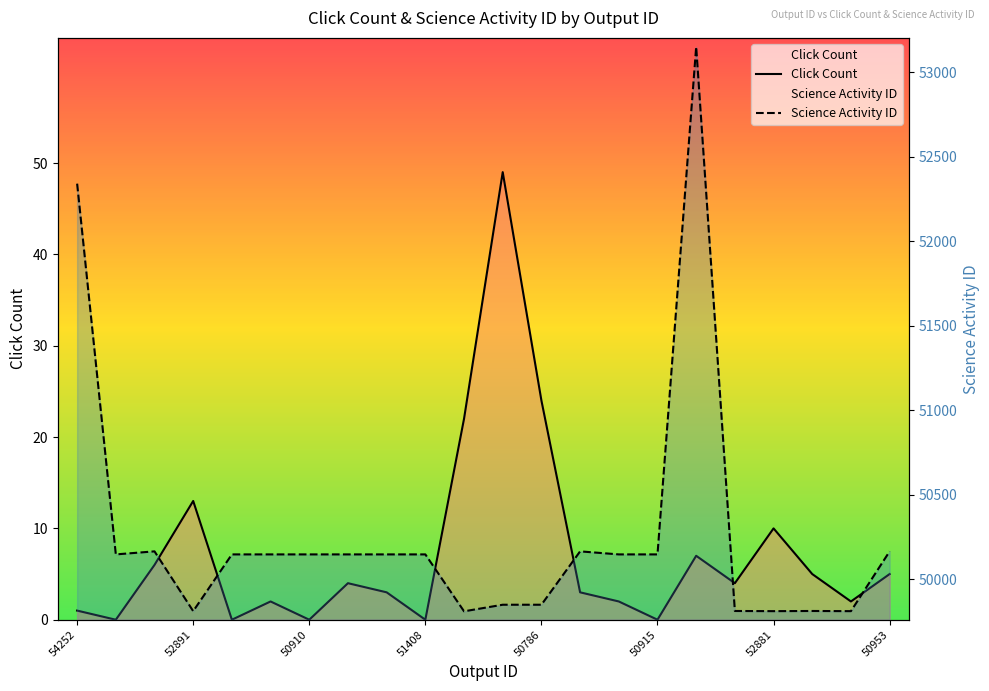

What position from the left is 54252?

1